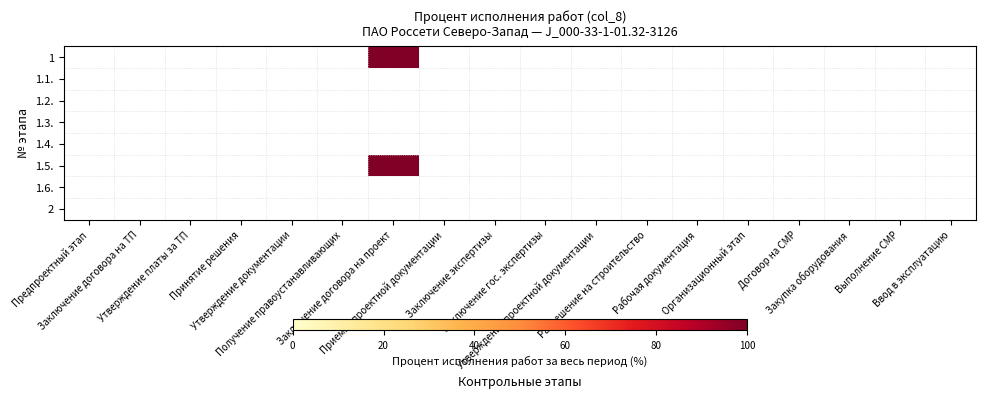

What is the maximum value shown in the chart?

100.0